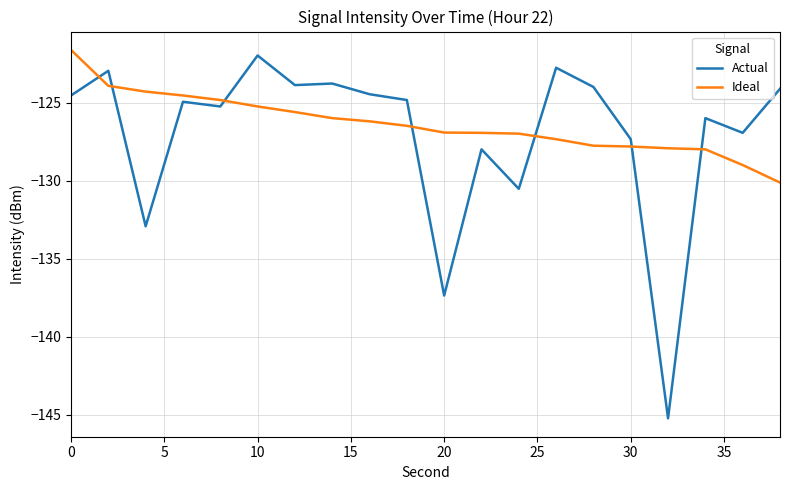

What is the highest value of the Actual series?

-122.0